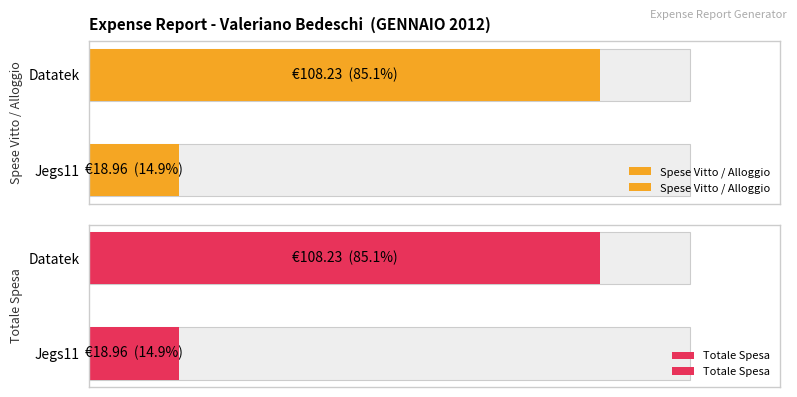

Rank the categories by Totale Spesa value from lowest to highest.

Jegs11, Datatek